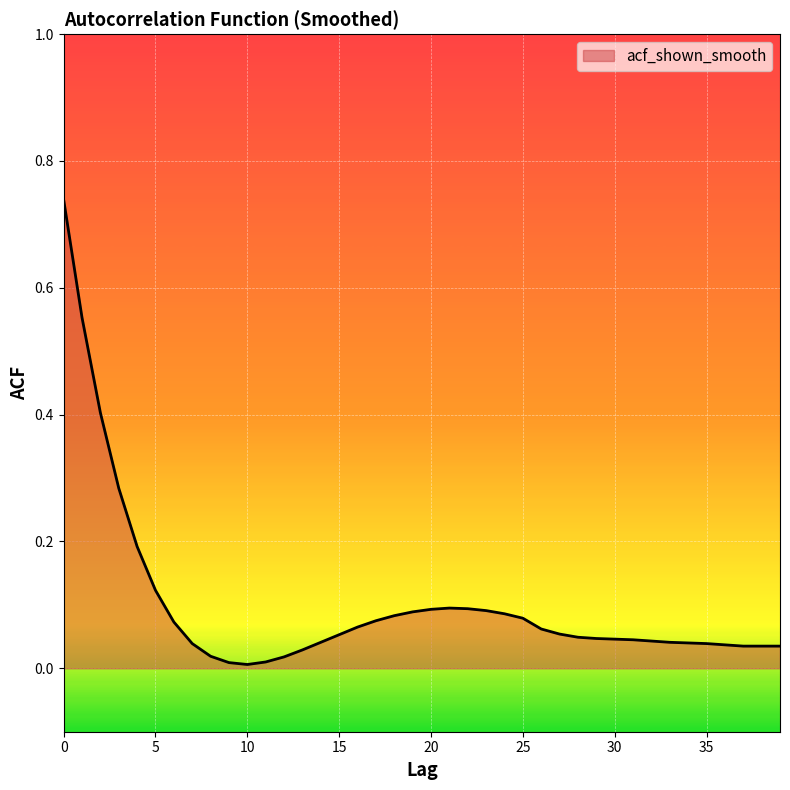

How many lines are shown in the chart?

1